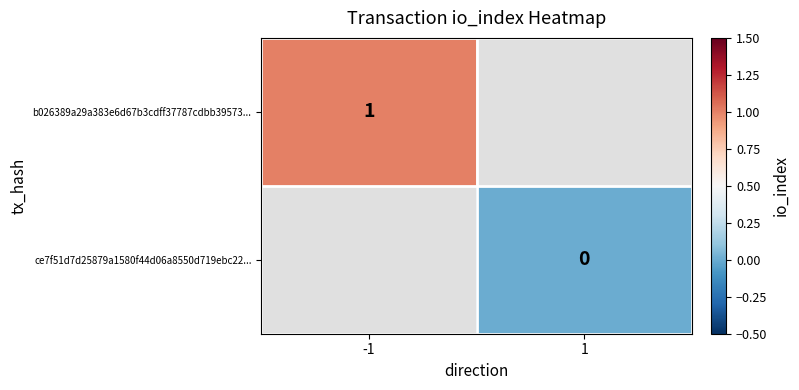

At which label is b026389a29a383e6d67b3cdff37787cdbb39573... closest to 1?

-1